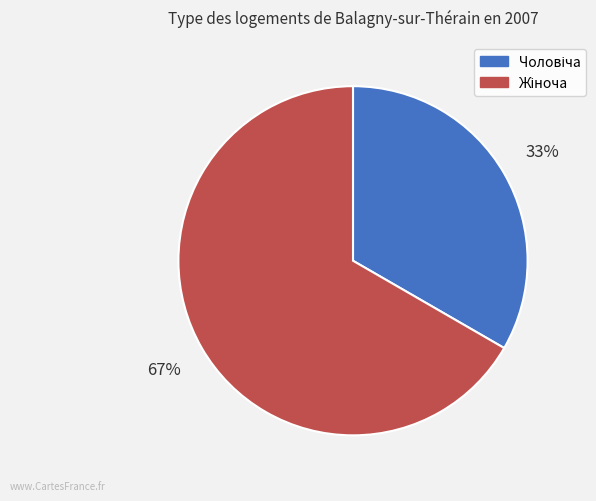

To the nearest percent, what is the average slice percentage?

50%